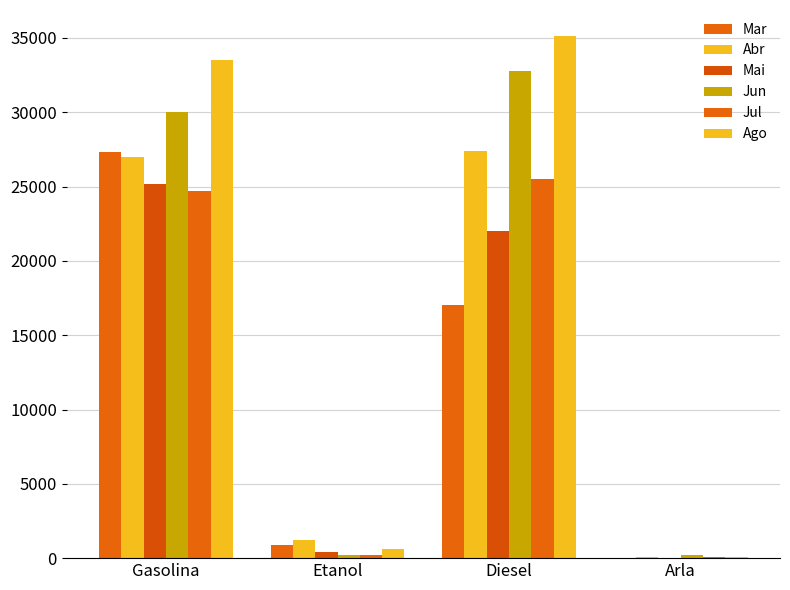

Which series changed the most between Etanol and Arla?

Abr